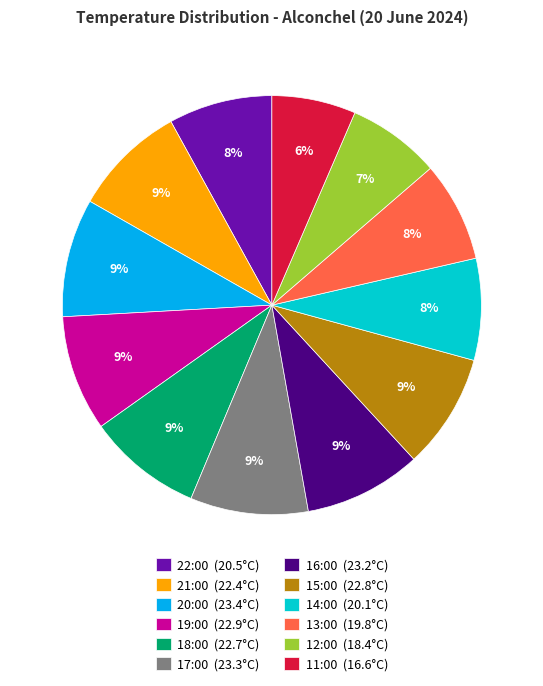

The 13:00 slice represents 8% of the pie. True or false?

True